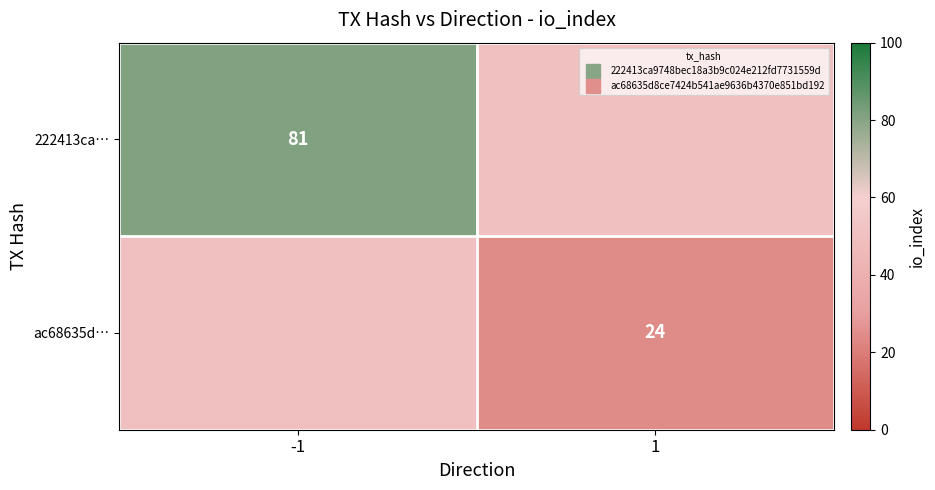

Rank the categories by 222413ca… value from highest to lowest.

-1, 1